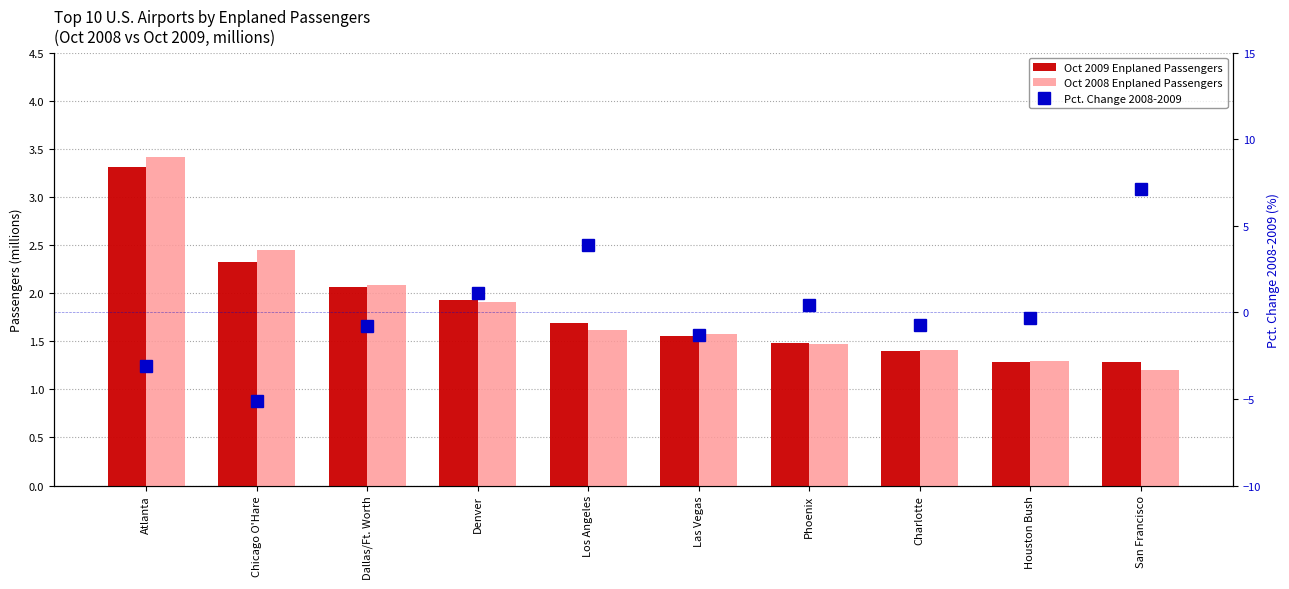

At which label is Oct 2009 Enplaned Passengers closest to 2?

Dallas/Ft. Worth